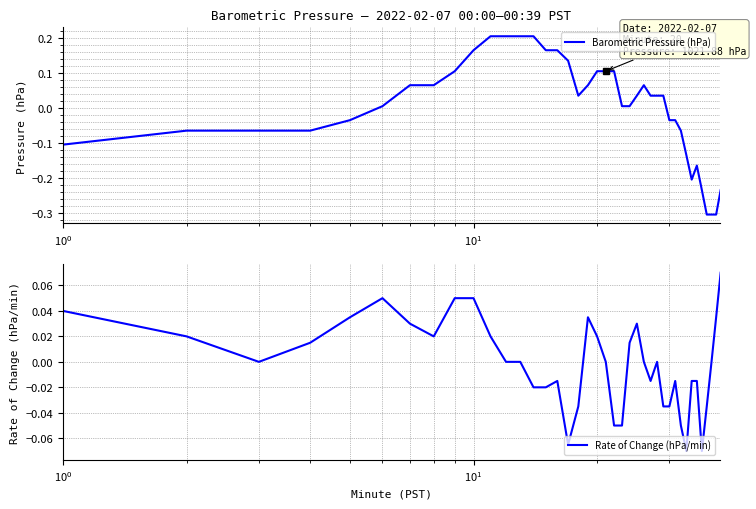

True or false: Barometric Pressure (hPa) and Rate of Change (hPa/min) intersect in this chart.

True